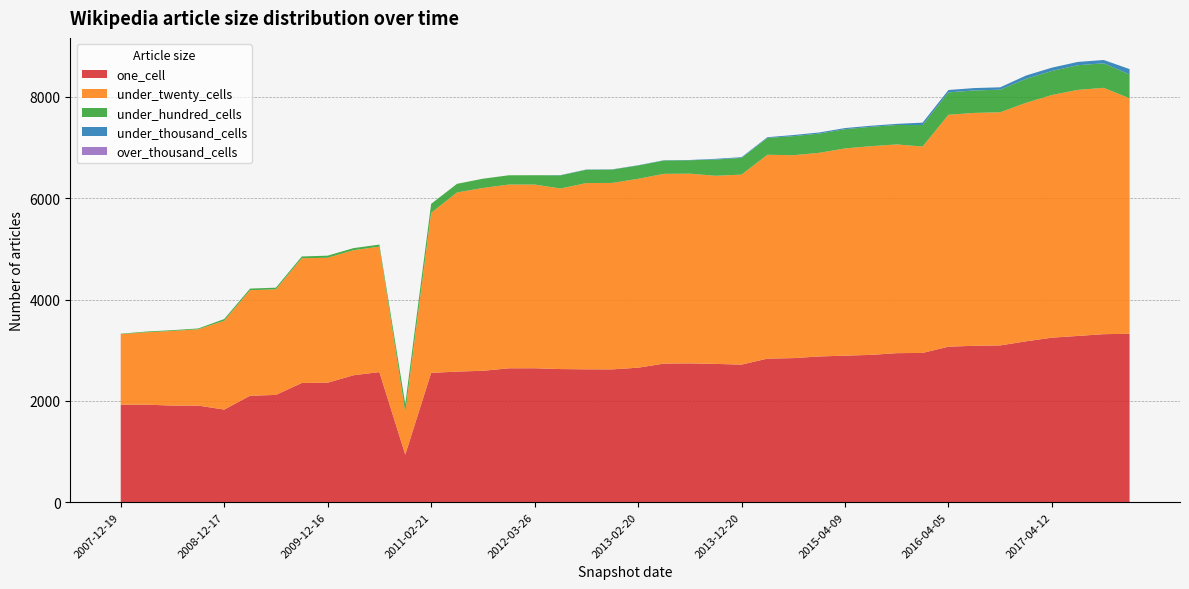

Reading right to left, list all the values displayed in this chart.

one_cell: 2017-12-22=3325	2017-10-12=3317	2017-07-24=3282	2017-04-12=3248	2016-12-27=3176	2016-10-07=3095	2016-07-04=3088	2016-04-05=3070	2016-01-04=2947	2015-10-01=2942	2015-07-03=2908	2015-04-09=2893	2015-01-19=2877	2014-09-08=2844	2014-03-28=2834	2013-12-20=2716	2013-09-10=2730	2013-07-09=2740	2013-05-21=2736	2013-02-20=2655	2012-12-11=2622	2012-10-31=2623	2012-07-13=2628	2012-03-26=2644	2012-01-18=2643	2011-09-05=2594	2011-06-10=2578	2011-02-21=2553	2010-11-17=939	2010-07-26=2568	2010-04-01=2506	2009-12-16=2359	2009-09-25=2353	2009-06-17=2118	2009-04-06=2101	2008-12-17=1828	2008-10-10=1907	2008-06-27=1907	2008-04-01=1925	2007-12-19=1925
under_twenty_cells: 2017-12-22=4649	2017-10-12=4863	2017-07-24=4858	2017-04-12=4791	2016-12-27=4709	2016-10-07=4603	2016-07-04=4597	2016-04-05=4579	2016-01-04=4074	2015-10-01=4121	2015-07-03=4120	2015-04-09=4091	2015-01-19=4020	2014-09-08=4006	2014-03-28=4025	2013-12-20=3751	2013-09-10=3714	2013-07-09=3746	2013-05-21=3746	2013-02-20=3729	2012-12-11=3681	2012-10-31=3677	2012-07-13=3565	2012-03-26=3627	2012-01-18=3628	2011-09-05=3609	2011-06-10=3537	2011-02-21=3159	2010-11-17=836	2010-07-26=2477	2010-04-01=2469	2009-12-16=2467	2009-09-25=2462	2009-06-17=2084	2009-04-06=2084	2008-12-17=1754	2008-10-10=1507	2008-06-27=1474	2008-04-01=1429	2007-12-19=1393
under_hundred_cells: 2017-12-22=472	2017-10-12=485	2017-07-24=487	2017-04-12=475	2016-12-27=474	2016-10-07=446	2016-07-04=444	2016-04-05=442	2016-01-04=425	2015-10-01=384	2015-07-03=382	2015-04-09=380	2015-01-19=380	2014-09-08=376	2014-03-28=333	2013-12-20=330	2013-09-10=321	2013-07-09=265	2013-05-21=264	2013-02-20=263	2012-12-11=263	2012-10-31=263	2012-07-13=259	2012-03-26=184	2012-01-18=183	2011-09-05=183	2011-06-10=170	2011-02-21=178	2010-11-17=163	2010-07-26=41	2010-04-01=41	2009-12-16=41	2009-09-25=36	2009-06-17=33	2009-04-06=32	2008-12-17=34	2008-10-10=16	2008-06-27=15	2008-04-01=15	2007-12-19=8
under_thousand_cells: 2017-12-22=105	2017-10-12=65	2017-07-24=65	2017-04-12=65	2016-12-27=65	2016-10-07=47	2016-07-04=47	2016-04-05=47	2016-01-04=47	2015-10-01=22	2015-07-03=22	2015-04-09=22	2015-01-19=22	2014-09-08=22	2014-03-28=14	2013-12-20=14	2013-09-10=14	2013-07-09=5	2013-05-21=5	2013-02-20=5	2012-12-11=5	2012-10-31=5	2012-07-13=5	2012-03-26=0	2012-01-18=0	2011-09-05=0	2011-06-10=0	2011-02-21=0	2010-11-17=0	2010-07-26=0	2010-04-01=0	2009-12-16=0	2009-09-25=0	2009-06-17=0	2009-04-06=0	2008-12-17=0	2008-10-10=0	2008-06-27=0	2008-04-01=0	2007-12-19=0
over_thousand_cells: 2017-12-22=0	2017-10-12=0	2017-07-24=0	2017-04-12=0	2016-12-27=0	2016-10-07=0	2016-07-04=0	2016-04-05=0	2016-01-04=0	2015-10-01=0	2015-07-03=0	2015-04-09=0	2015-01-19=0	2014-09-08=0	2014-03-28=0	2013-12-20=0	2013-09-10=0	2013-07-09=0	2013-05-21=0	2013-02-20=0	2012-12-11=0	2012-10-31=0	2012-07-13=0	2012-03-26=0	2012-01-18=0	2011-09-05=0	2011-06-10=0	2011-02-21=0	2010-11-17=0	2010-07-26=0	2010-04-01=0	2009-12-16=0	2009-09-25=0	2009-06-17=0	2009-04-06=0	2008-12-17=0	2008-10-10=0	2008-06-27=0	2008-04-01=0	2007-12-19=0